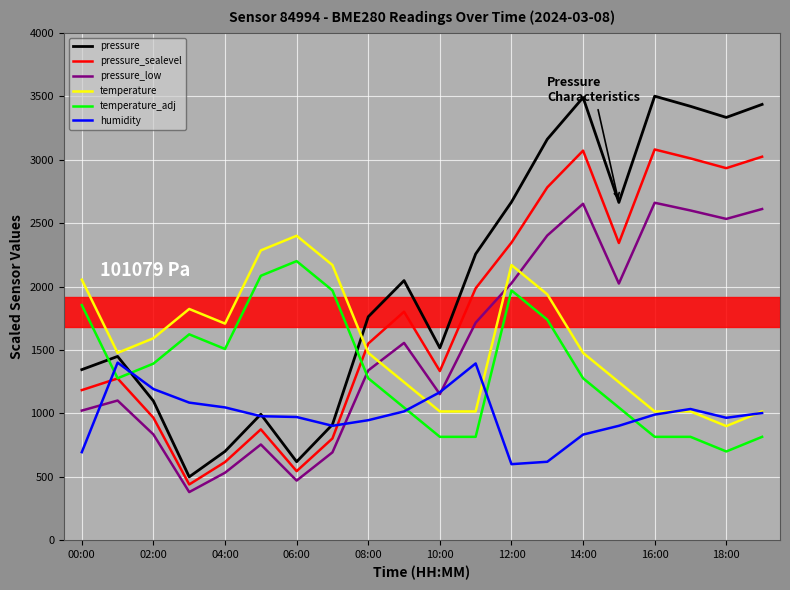

Which series ends up on top after the final intersection of pressure_low and temperature?

pressure_low